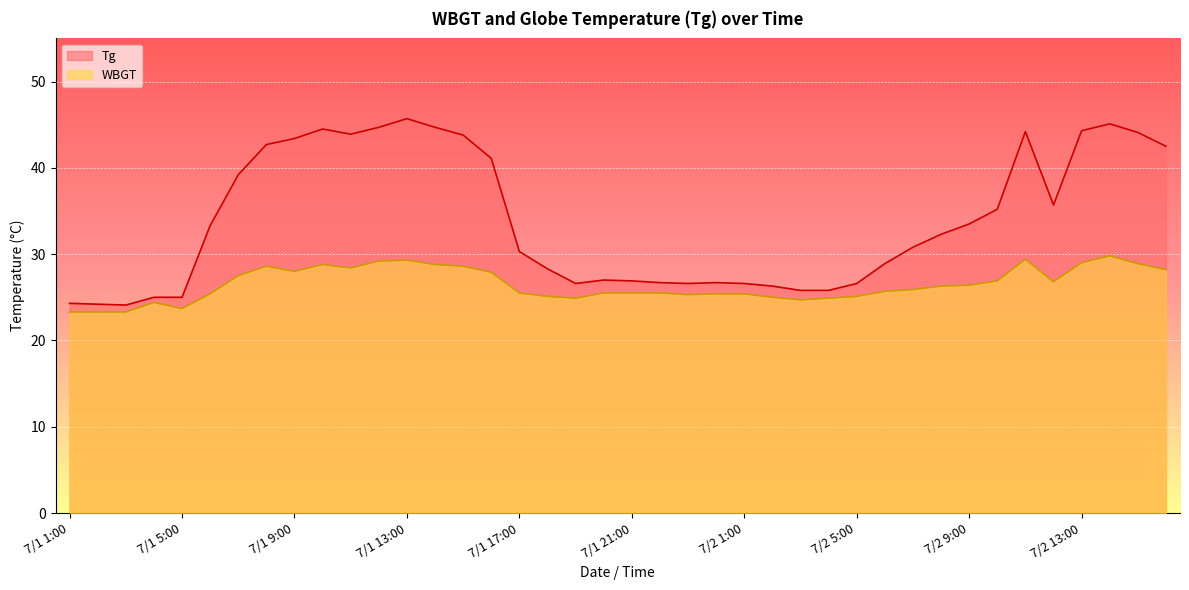

What is the difference between the highest and lowest values at 7/1 6:00?

7.9